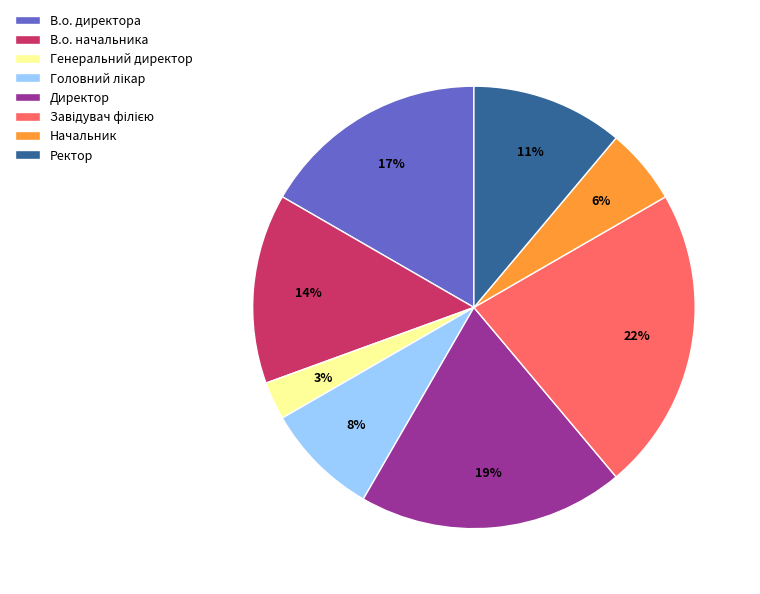

Do Директор and Начальник together represent more than half of the pie?

No